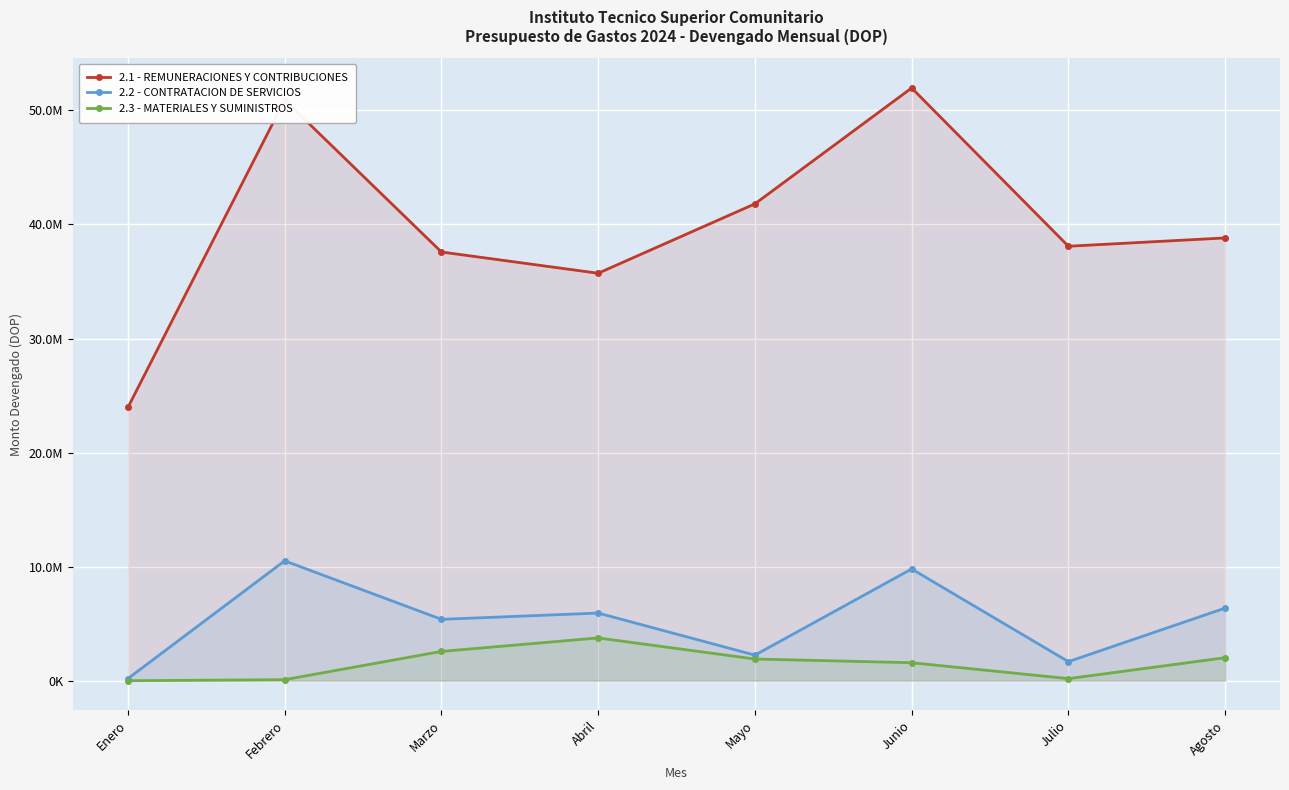

What are all the series names shown in the legend?

2.1 - REMUNERACIONES Y CONTRIBUCIONES, 2.2 - CONTRATACION DE SERVICIOS, 2.3 - MATERIALES Y SUMINISTROS